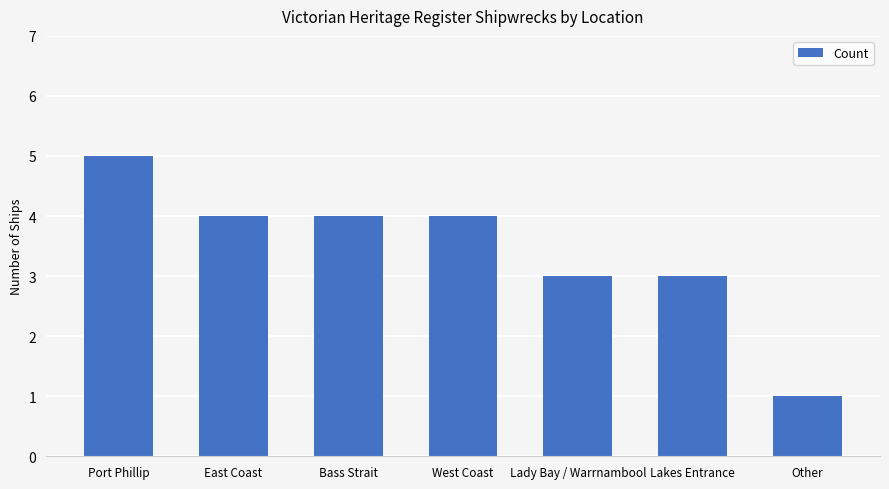

What value does the data have at West Coast?

4